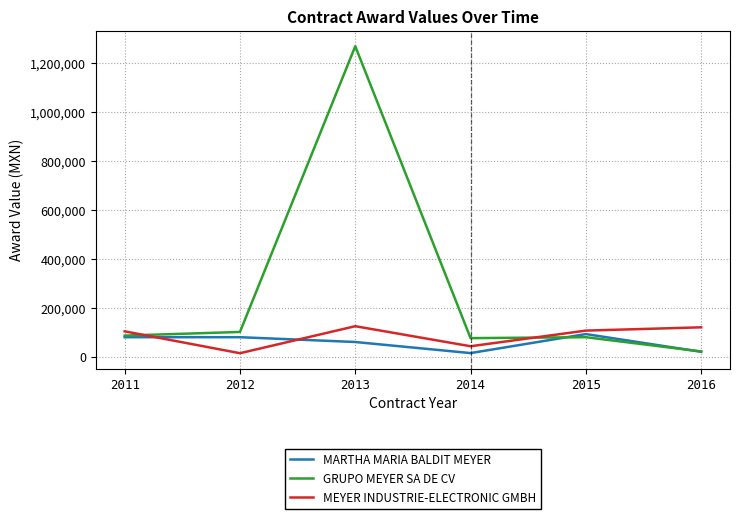

Between which two adjacent categories do MEYER INDUSTRIE-ELECTRONIC GMBH and GRUPO MEYER SA DE CV first intersect?

2011 and 2012